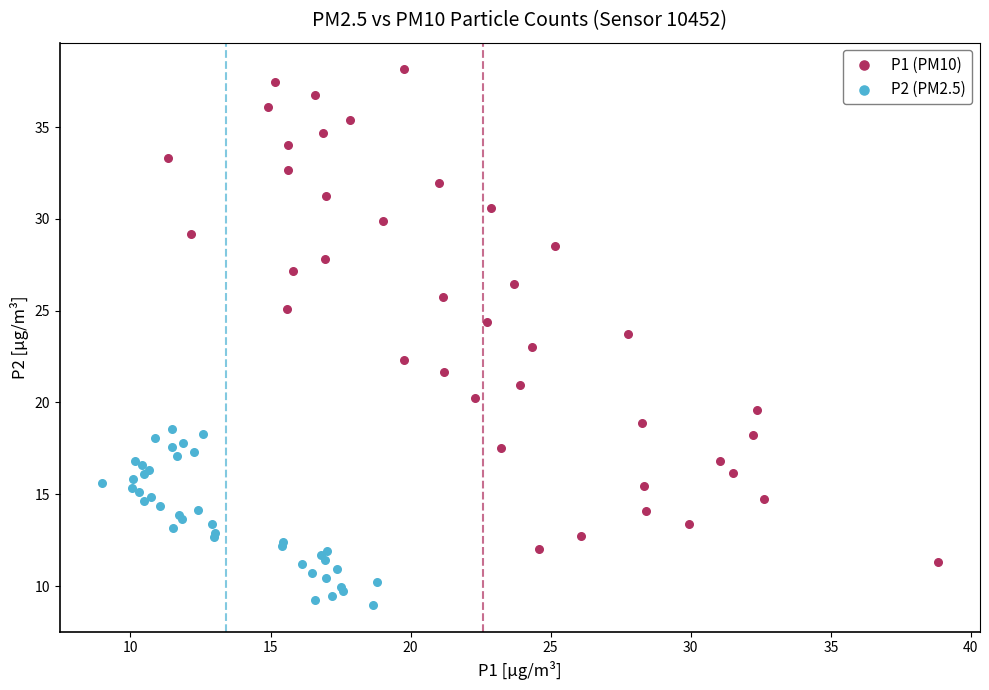

Which series contains the lowest Y value?

P2 (PM2.5)